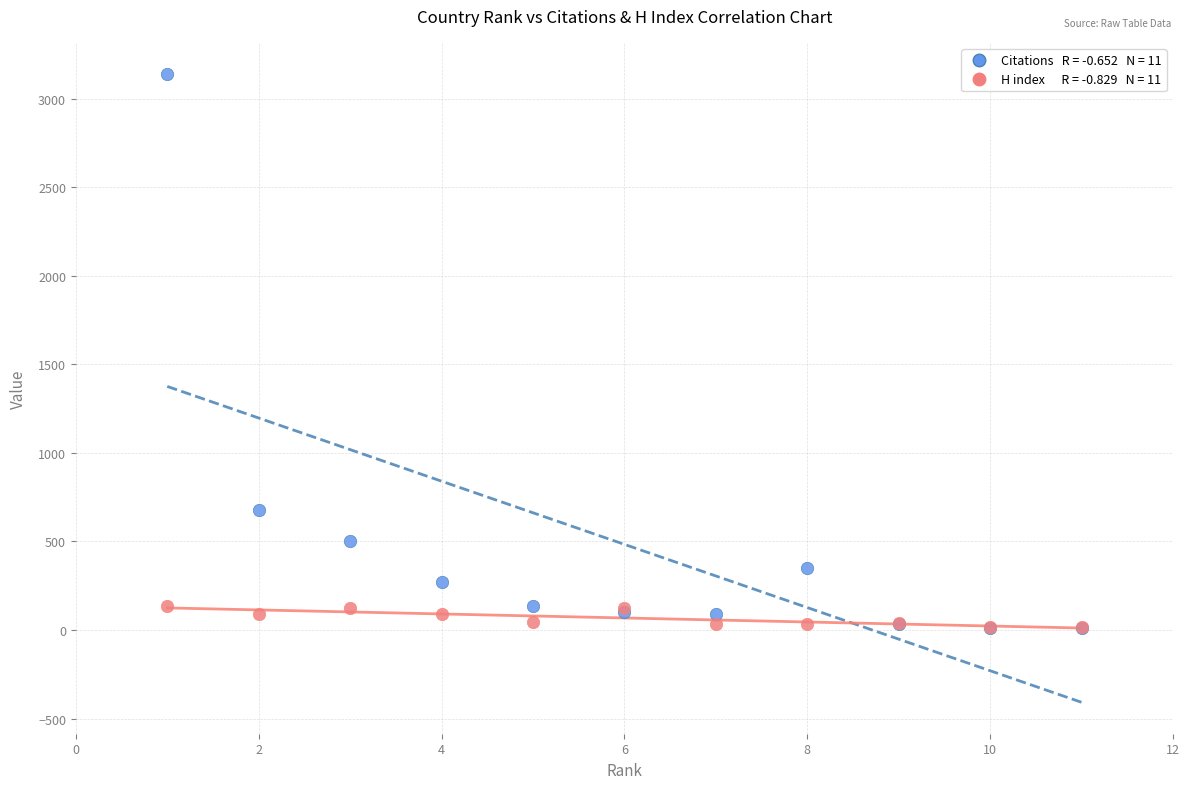

Across all series, what Y value is closest to 1573?

676